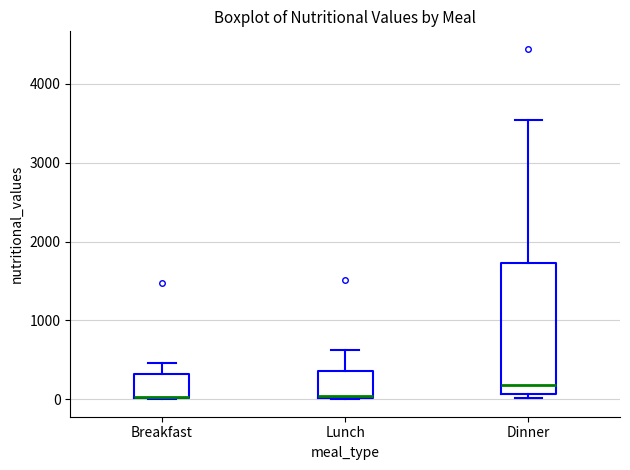

Where does the upper whisker of the box for Dinner end on the y-axis? The values are not printed on the chart, so give them approximately, as read against the axis.

3500